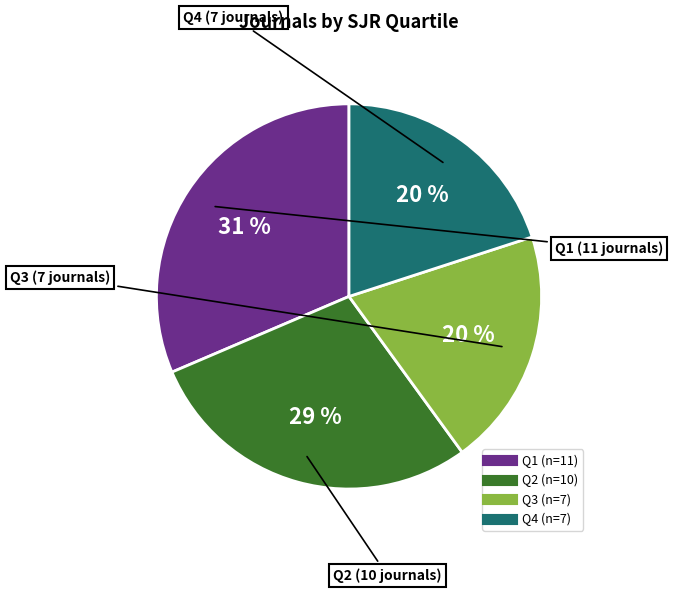

Combined, do Q3 and Q1 account for over 50%?

Yes